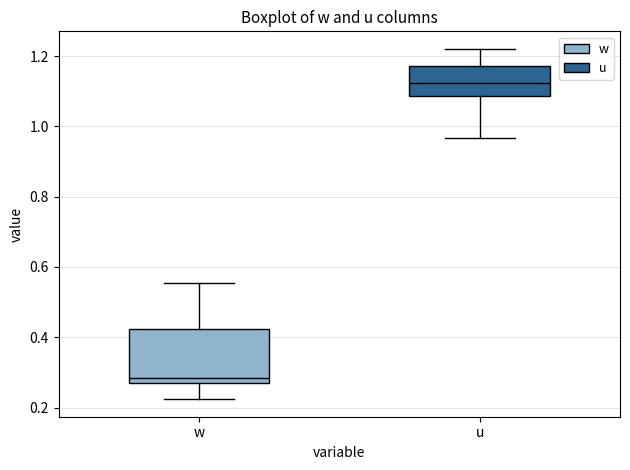

Which box is the tallest, from its lower edge to its upper edge?

w